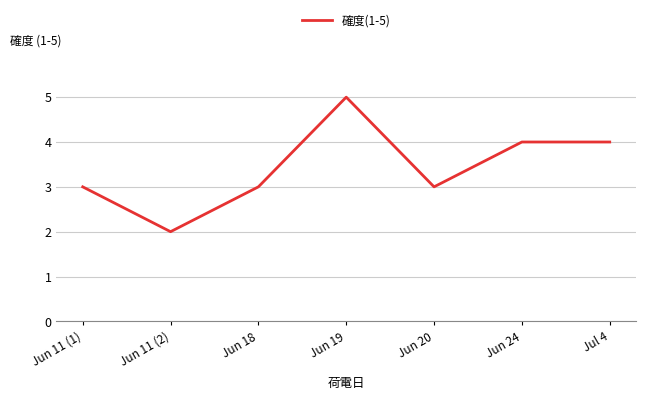

Reading left to right, transcribe all the data shown in this chart.

3	2	3	5	3	4	4